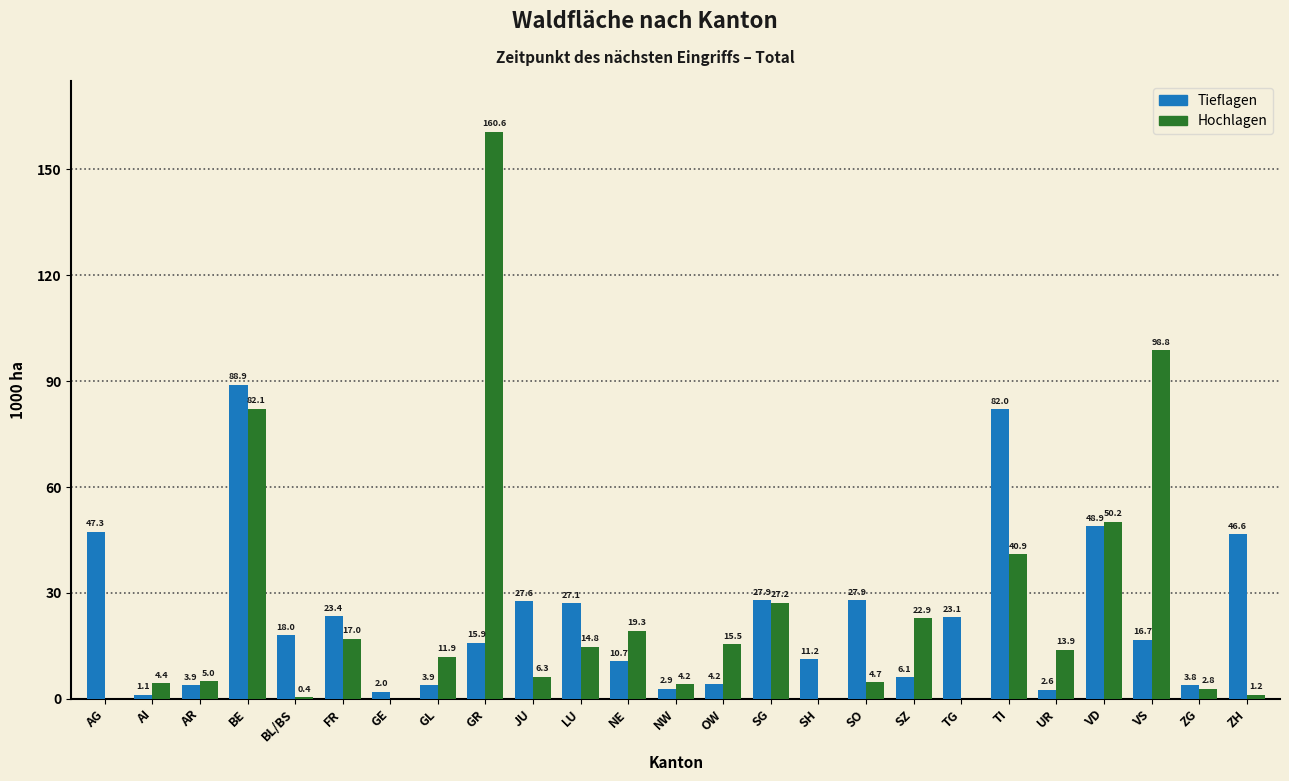

Reading left to right, list all the values displayed in this chart.

Tieflagen: AG=47.3	AI=1.1	AR=3.9	BE=88.9	BL/BS=18.0	FR=23.4	GE=2.0	GL=3.9	GR=15.9	JU=27.6	LU=27.1	NE=10.7	NW=2.9	OW=4.2	SG=27.9	SH=11.2	SO=27.9	SZ=6.1	TG=23.1	TI=82.0	UR=2.6	VD=48.9	VS=16.7	ZG=3.8	ZH=46.6
Hochlagen: AG=0.0	AI=4.4	AR=5.0	BE=82.1	BL/BS=0.4	FR=17.0	GE=0.0	GL=11.9	GR=160.6	JU=6.3	LU=14.8	NE=19.3	NW=4.2	OW=15.5	SG=27.2	SH=0.0	SO=4.7	SZ=22.9	TG=0.0	TI=40.9	UR=13.9	VD=50.2	VS=98.8	ZG=2.8	ZH=1.2